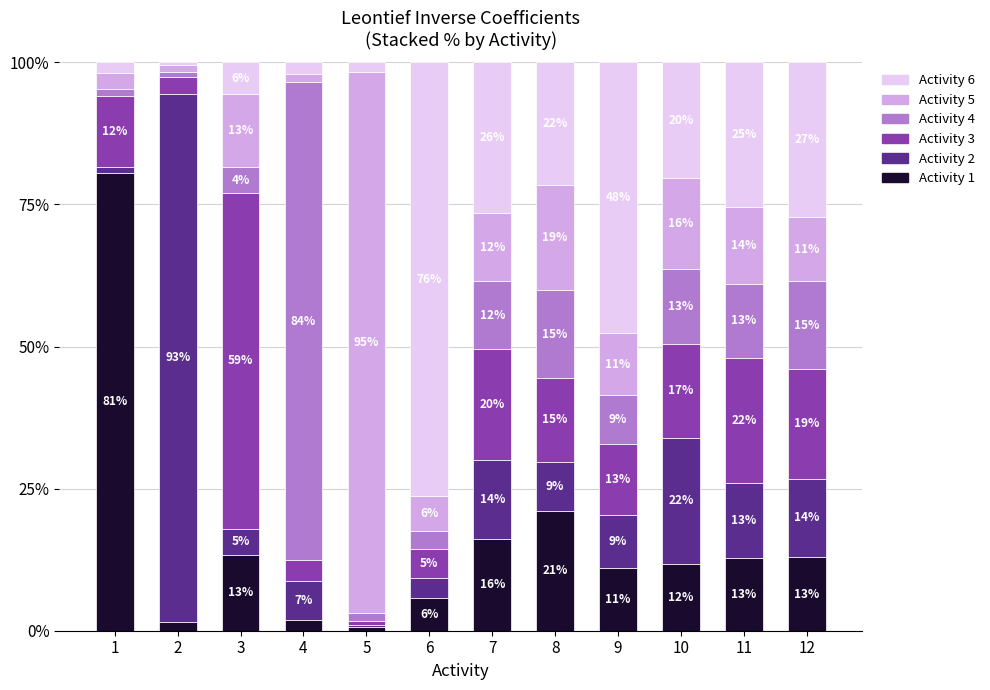

Read the Activity 6 value at 7.

26.5